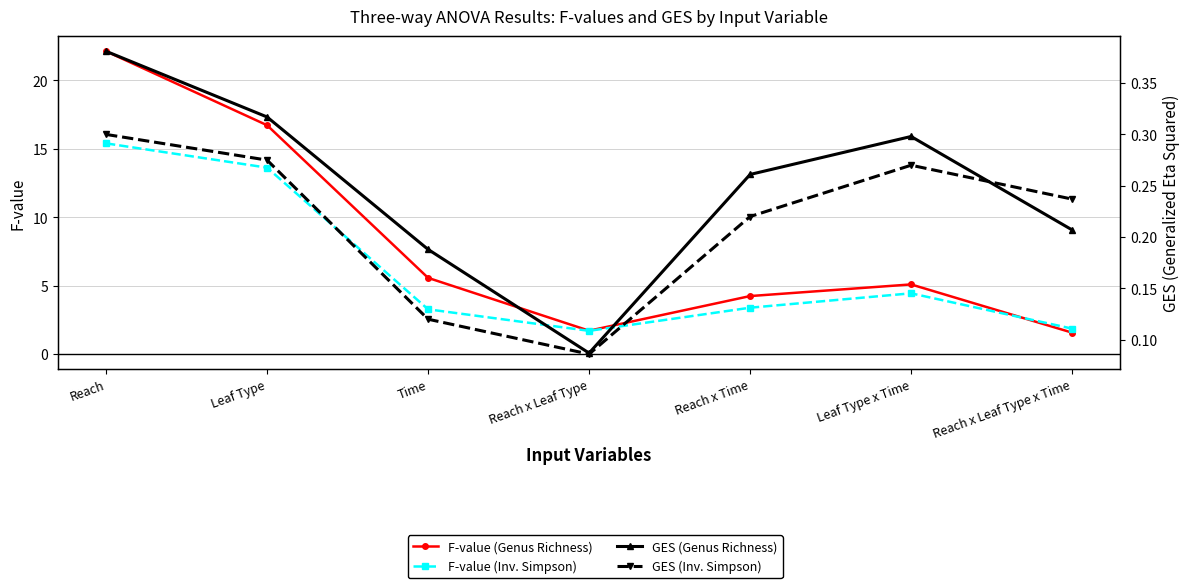

What is the difference between the maximum and minimum values in the GES (Genus Richness) series?

0.3